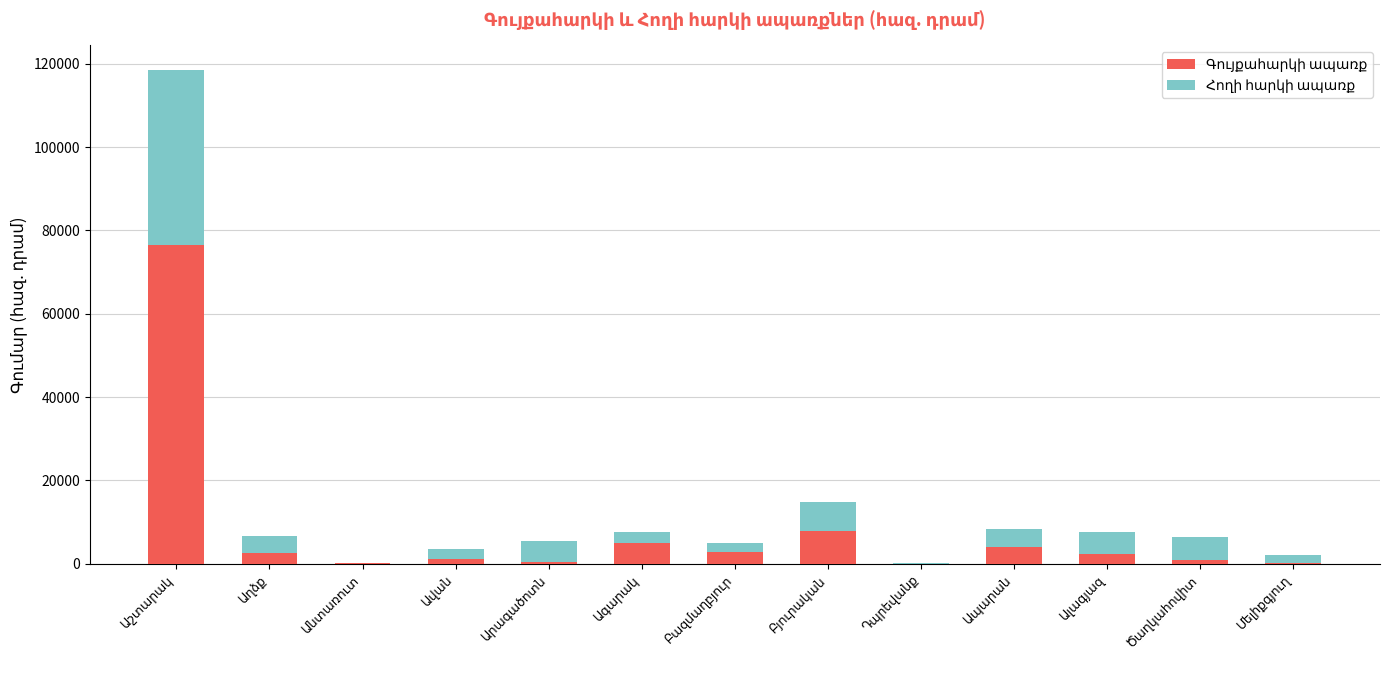

How many distinct data groups are displayed?

2